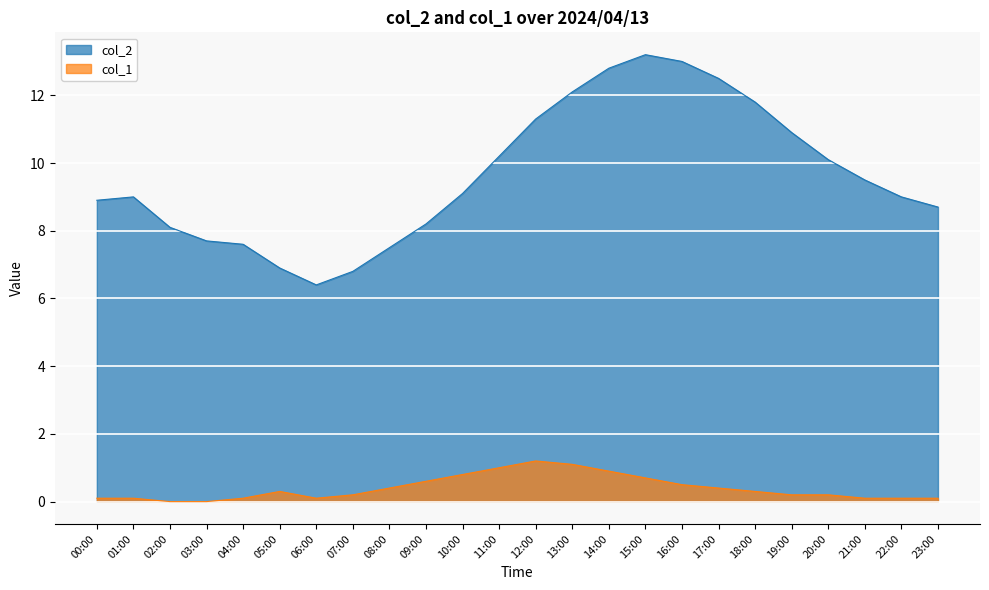

How many lines are shown in the chart?

2